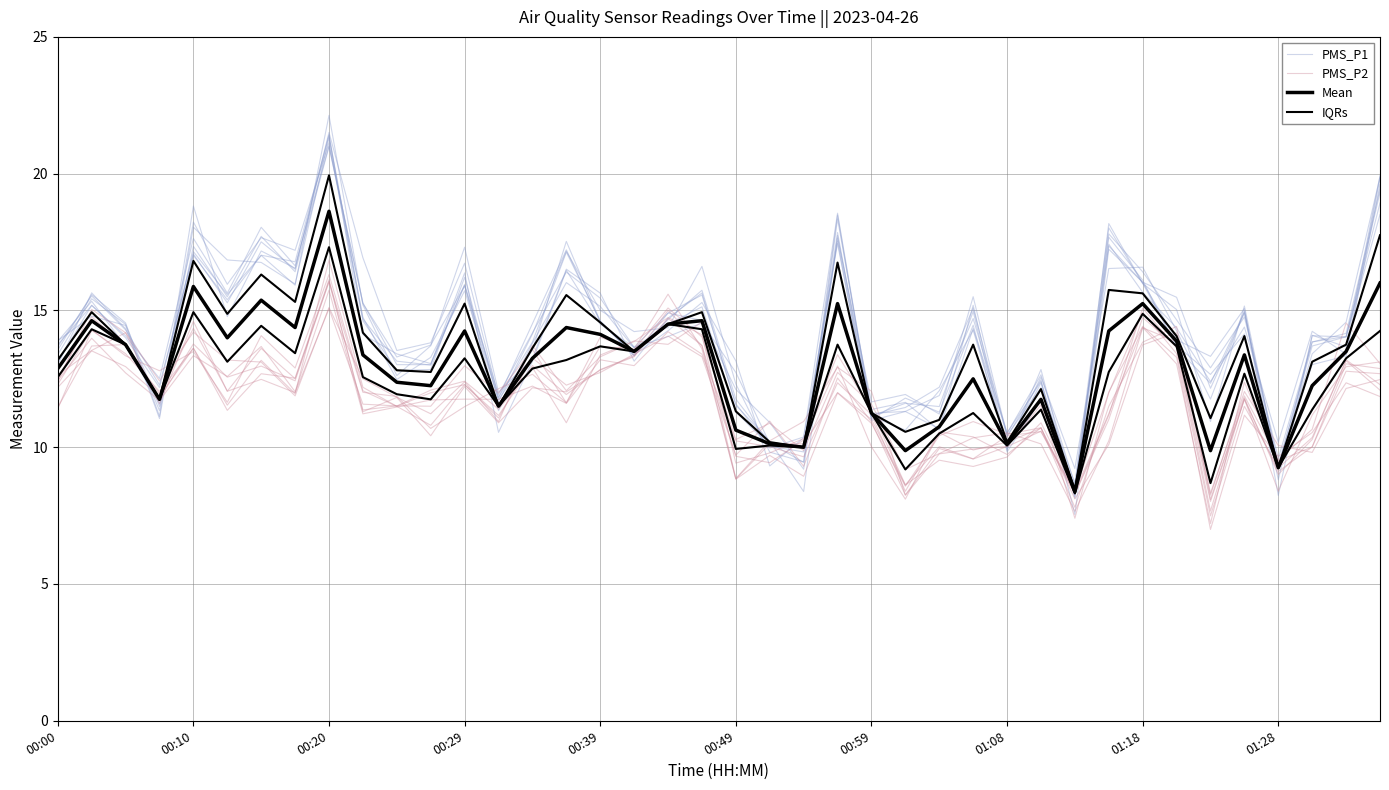

What is the sum of all Mean values?

517.6